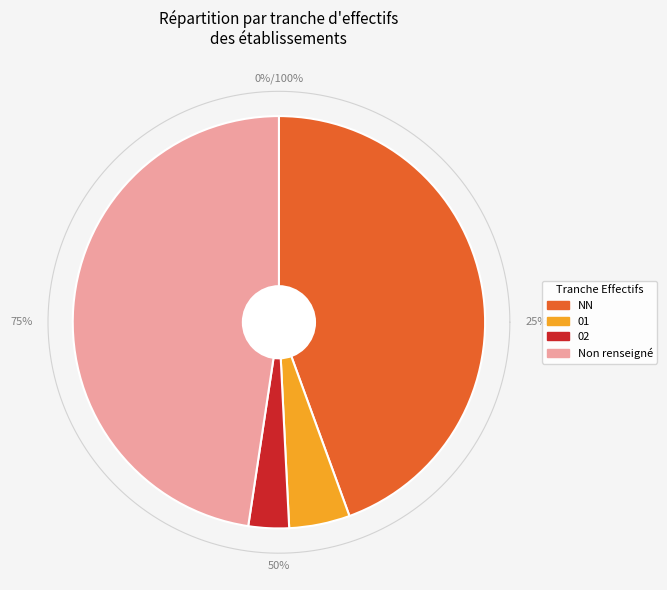

Count the number of slices in the pie.

4